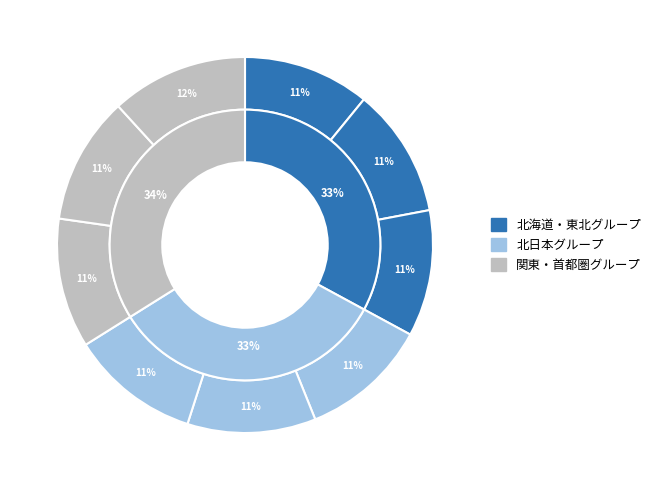

Is 福島市 the majority of the pie?

No